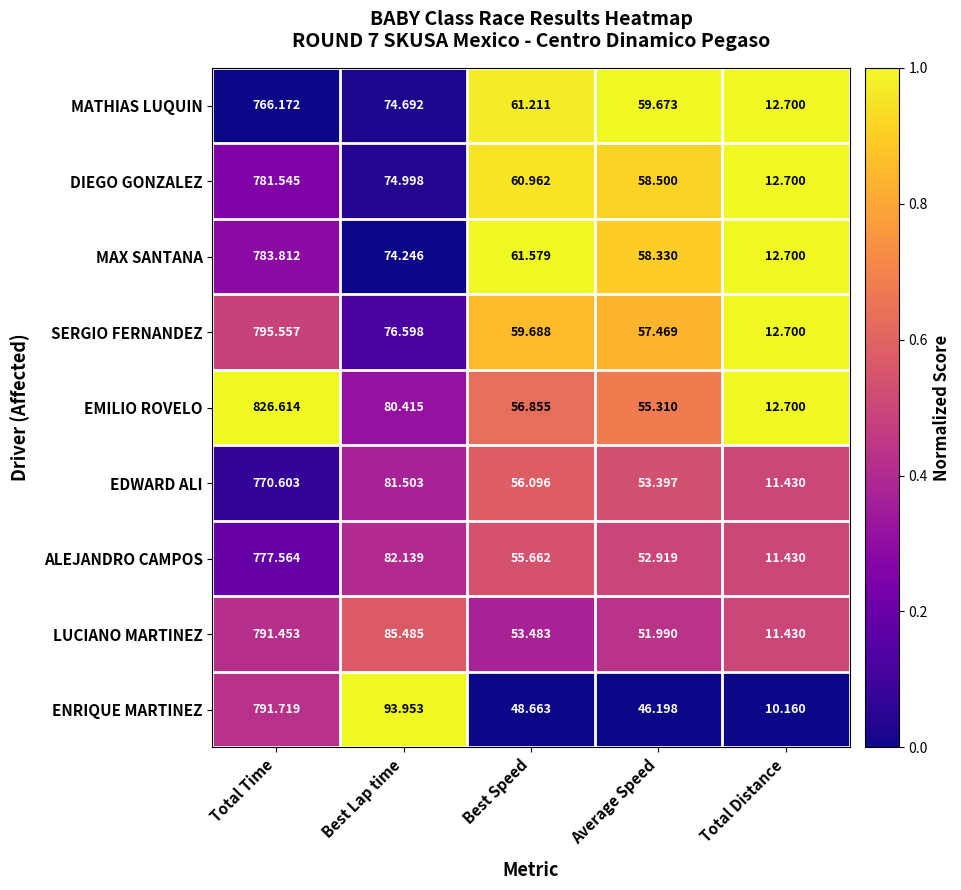

Between Total Time and Best Speed, which series saw the biggest shift?

EMILIO ROVELO